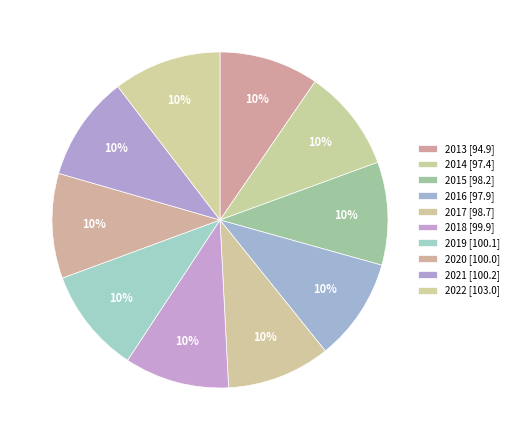

True or false: 2022 accounts for 10% of the total.

True